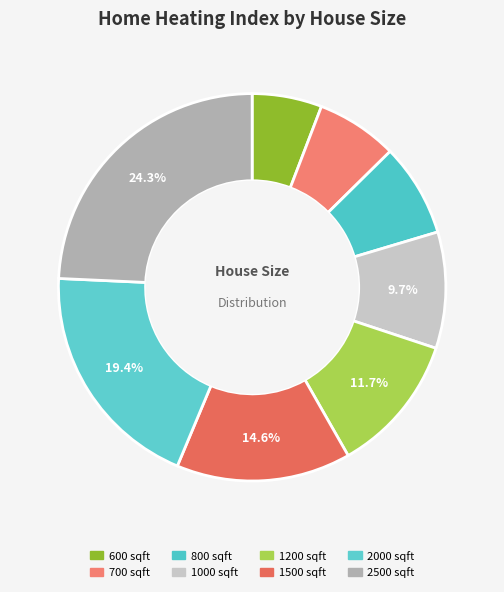

What is the largest slice in the pie chart?

2500 sqft